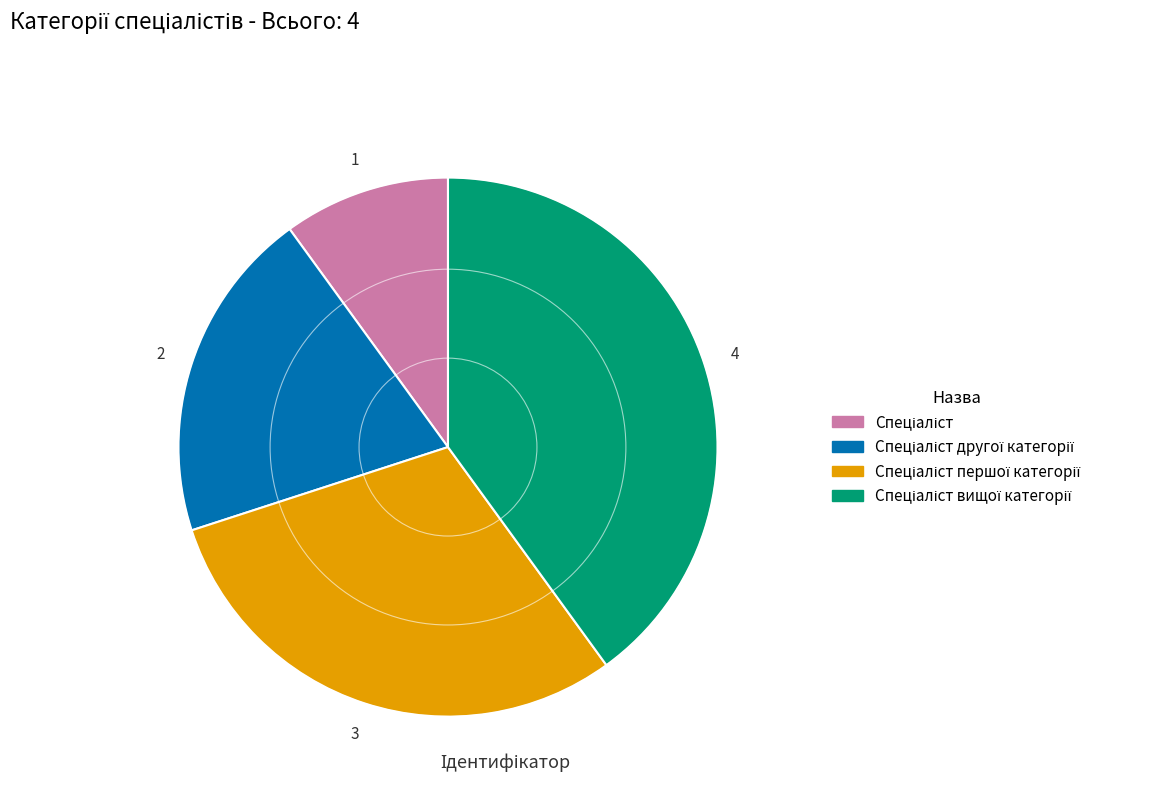

Is there a majority slice in this chart?

No